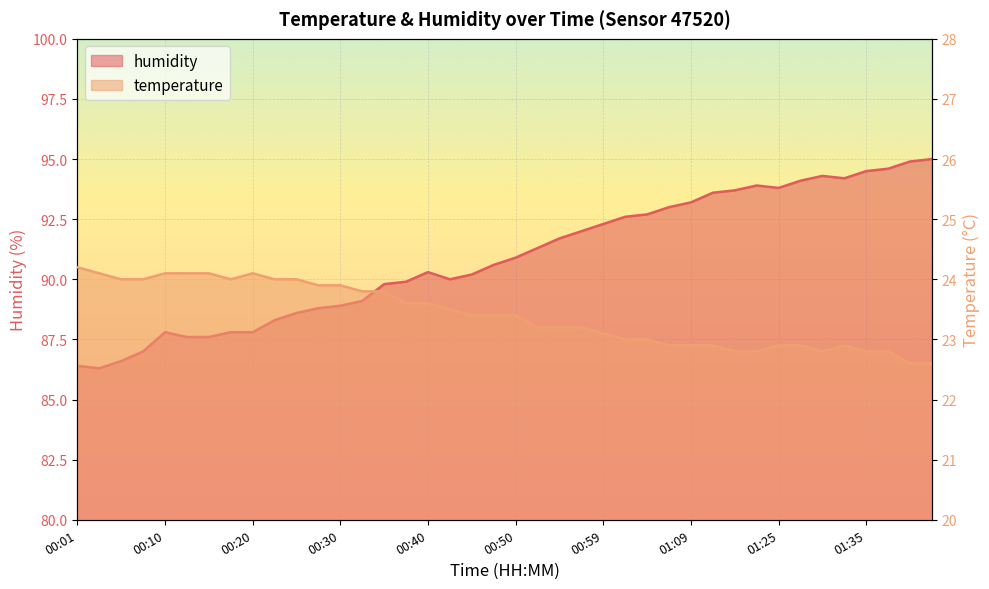

Which series has the largest total across all categories?

humidity